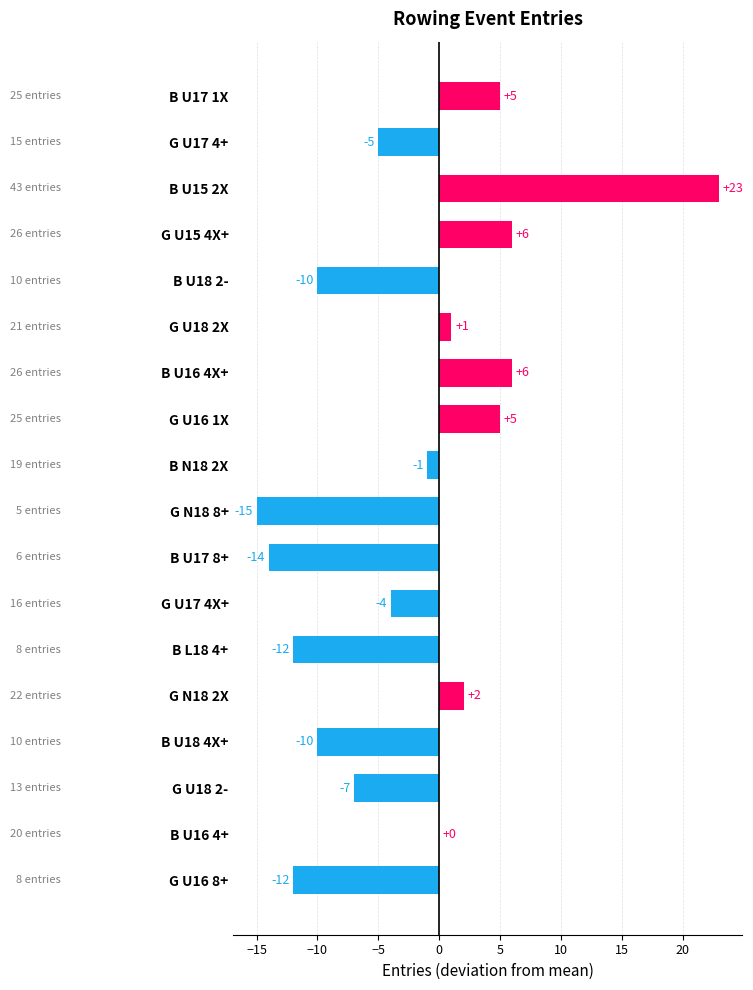

Does the chart contain stacked bars?

No